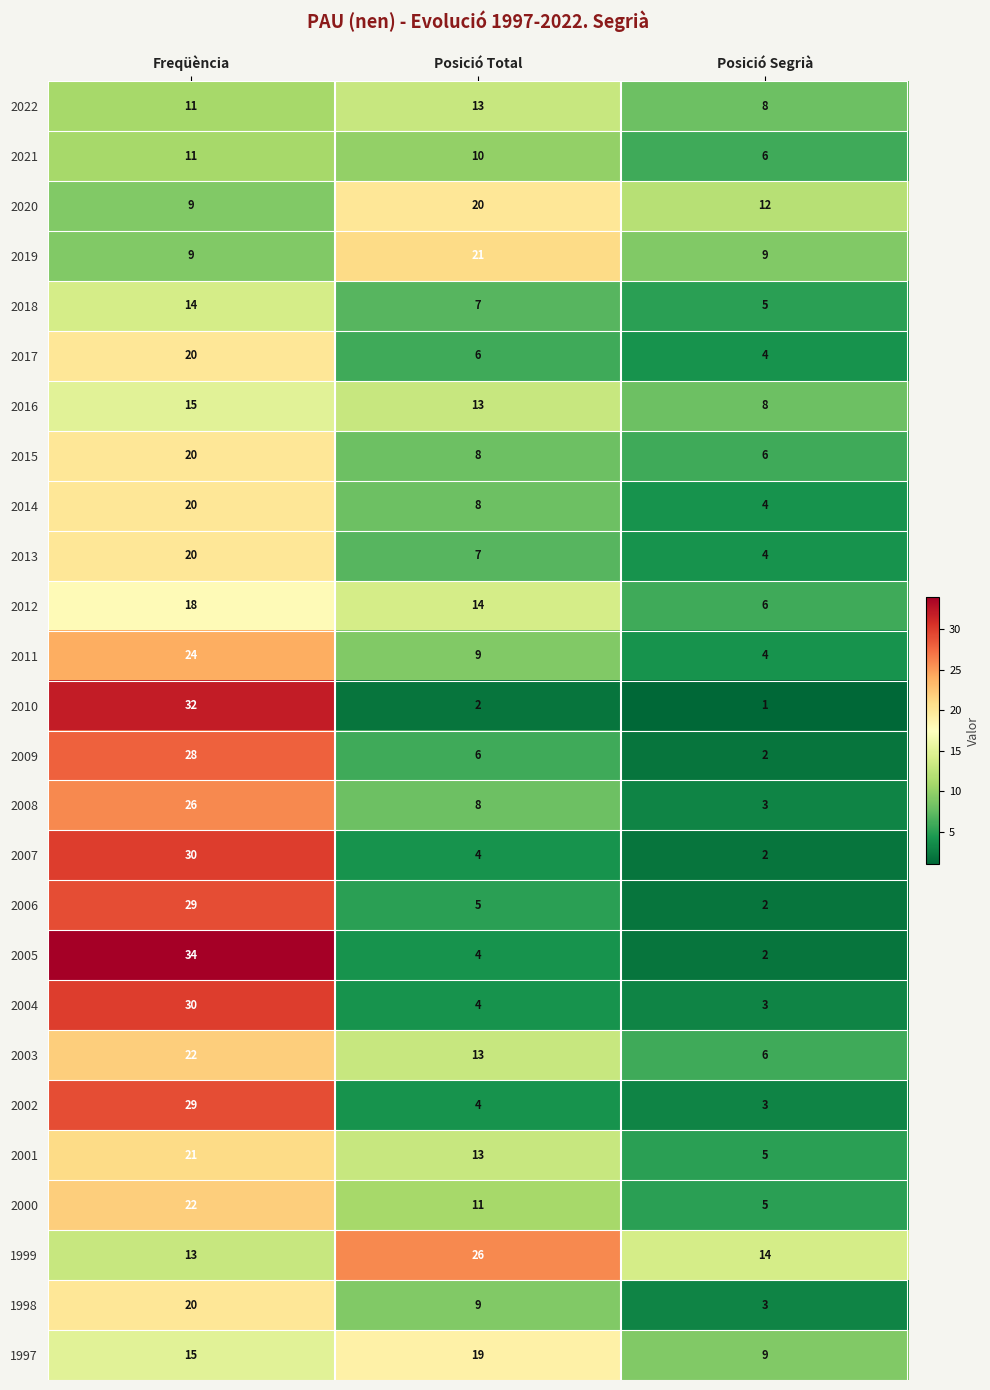

At which label is 2002 closest to 16?

Posició Total